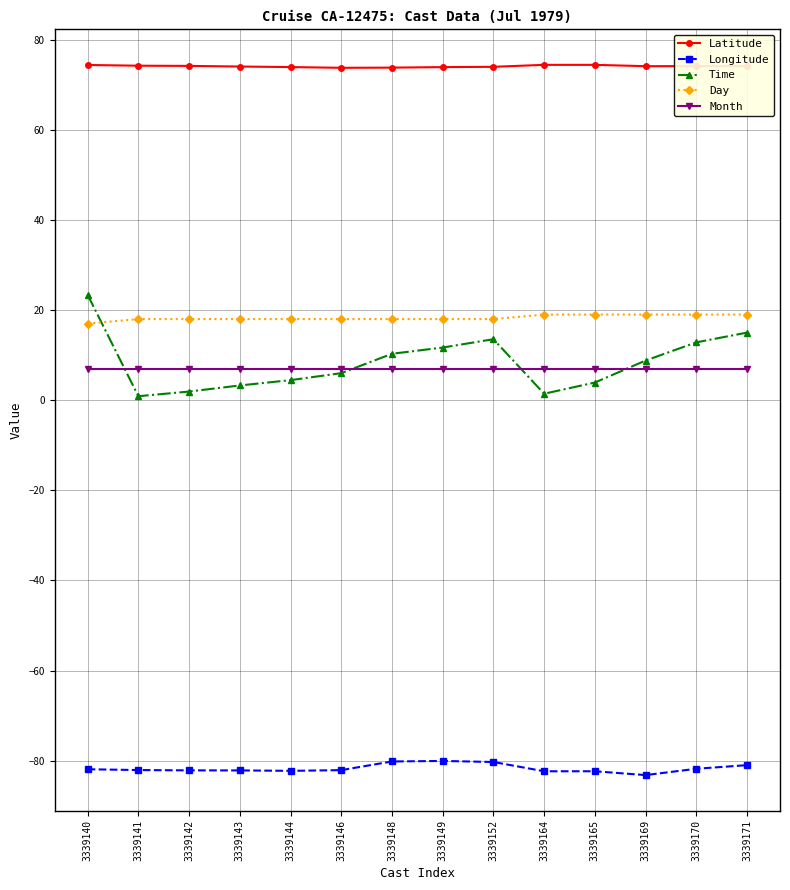

Is it true that Latitude equals 74.1 at 3339169?

True